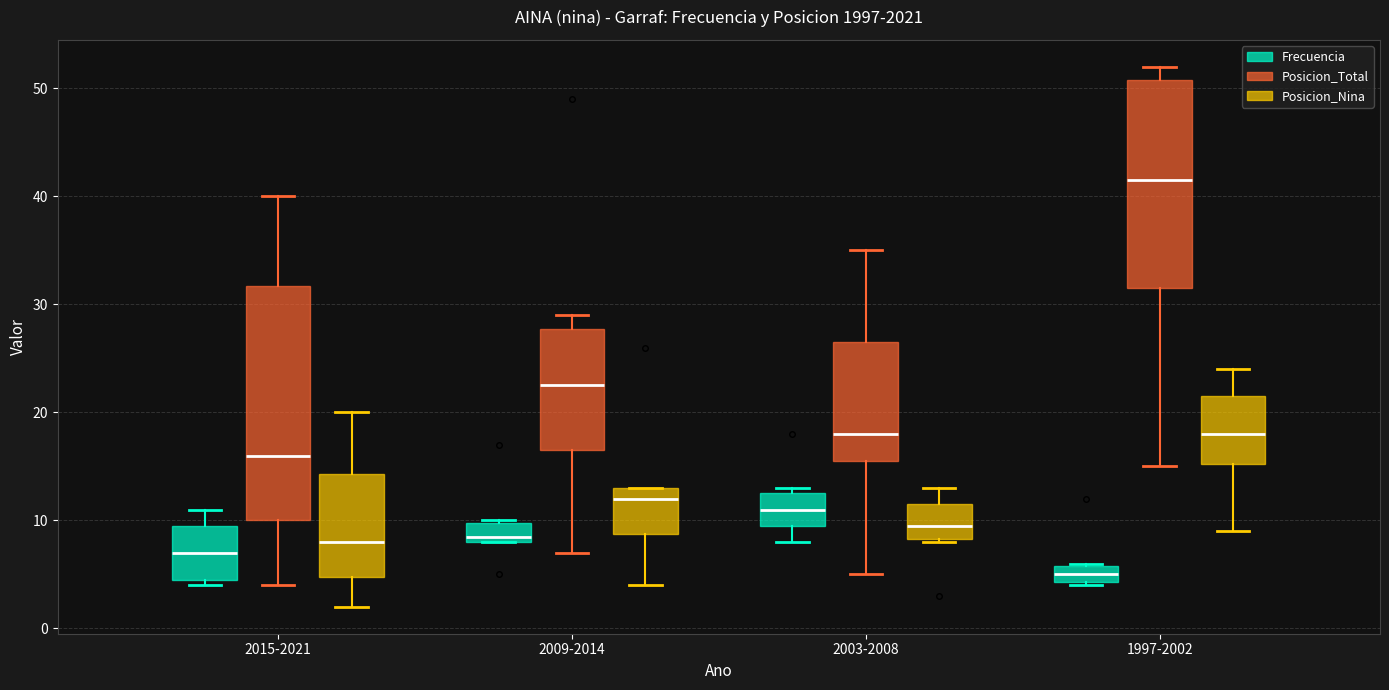

Reading left to right, read every box against the y-axis: the position of its median line, the range the box covers, and the ends of its whiskers. The values are not printed on the chart, so give them approximately, as read against the axis.

2015-2021 (Frecuencia): median 7, box 5 to 10, whiskers 4 to 11
2015-2021 (Posicion_Total): median 16, box 10 to 32, whiskers 4 to 40
2015-2021 (Posicion_Nina): median 8, box 5 to 14, whiskers 2 to 20
2009-2014 (Frecuencia): median 9, box 8 to 10, whiskers 8 to 10
2009-2014 (Posicion_Total): median 23, box 17 to 28, whiskers 7 to 29
2009-2014 (Posicion_Nina): median 12, box 9 to 13, whiskers 4 to 13
2003-2008 (Frecuencia): median 11, box 10 to 13, whiskers 8 to 13 (just above the box's upper edge)
2003-2008 (Posicion_Total): median 18, box 16 to 27, whiskers 5 to 35
2003-2008 (Posicion_Nina): median 10, box 8 to 12, whiskers 8 to 13
1997-2002 (Frecuencia): median 5, box 4 to 6, whiskers 4 to 6
1997-2002 (Posicion_Total): median 42, box 32 to 51, whiskers 15 to 52
1997-2002 (Posicion_Nina): median 18, box 15 to 22, whiskers 9 to 24